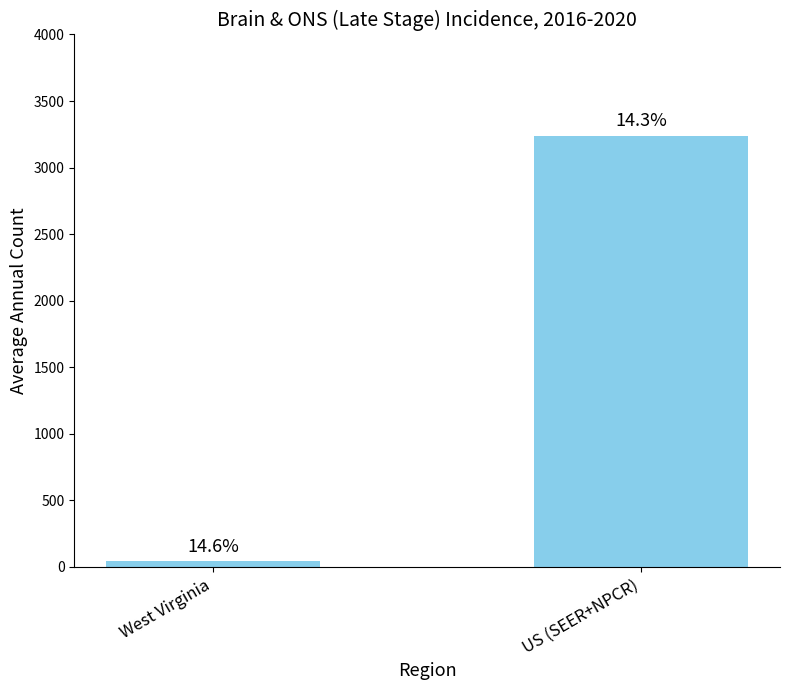

What is the difference between the values at US (SEER+NPCR) and West Virginia?

3196